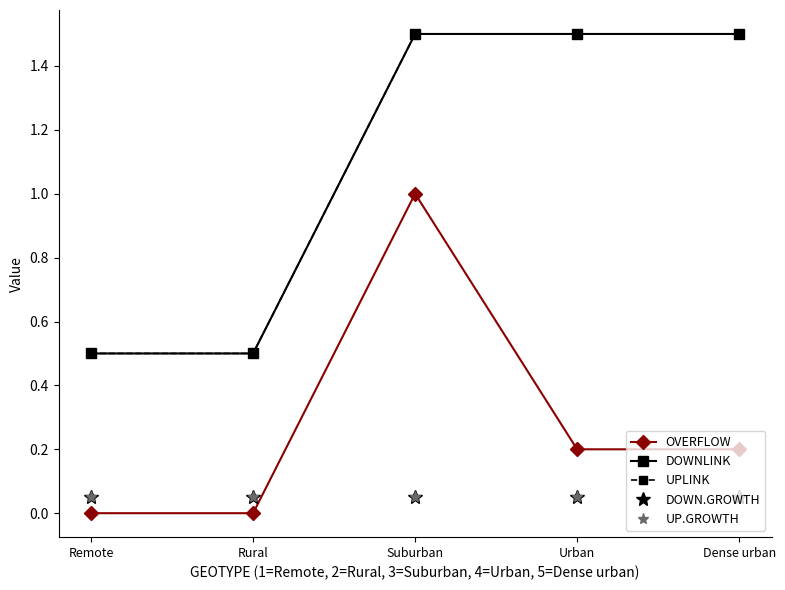

How many intersections are there between DOWN.GROWTH and OVERFLOW?

1